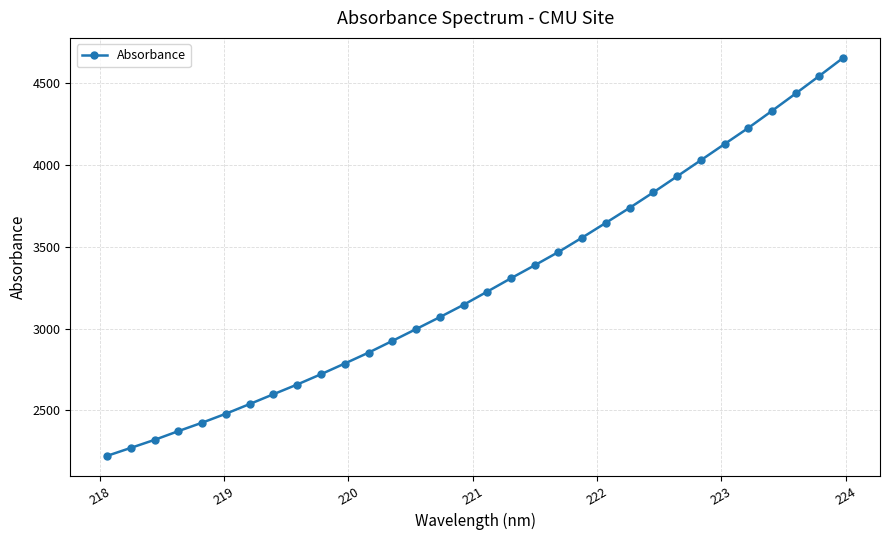

What is the average value?

3276.1